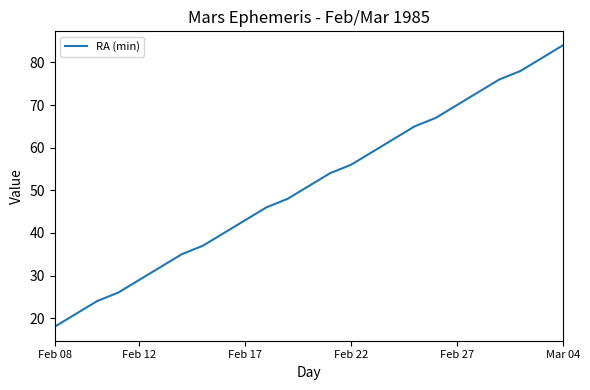

Reading left to right, extract all data points from this chart.

18	21	24	26	29	32	35	37	40	43	46	48	51	54	56	59	62	65	67	70	73	76	78	81	84